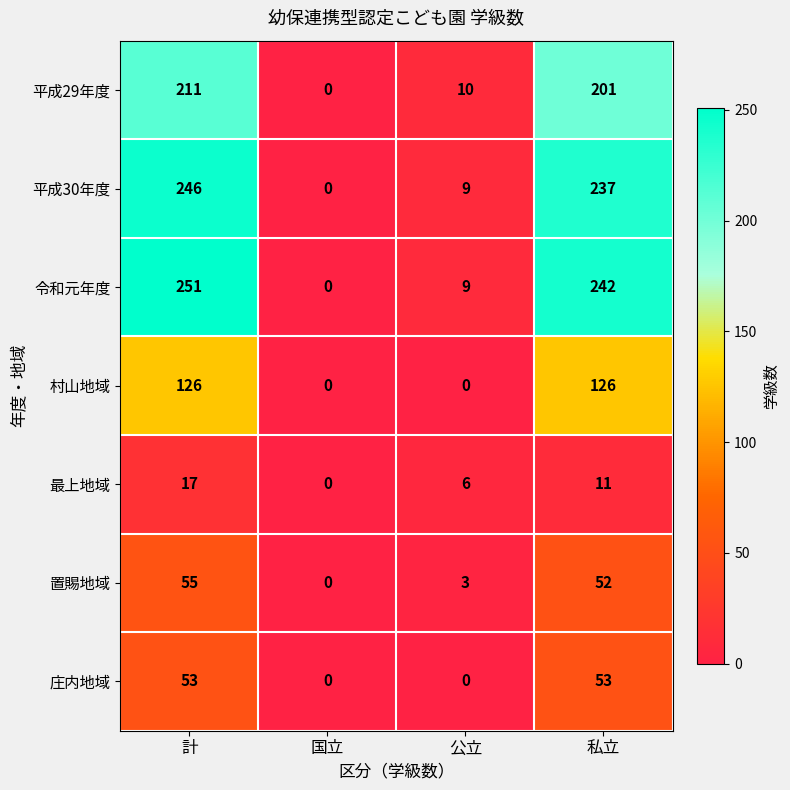

What is the total value across all series at 計?

959